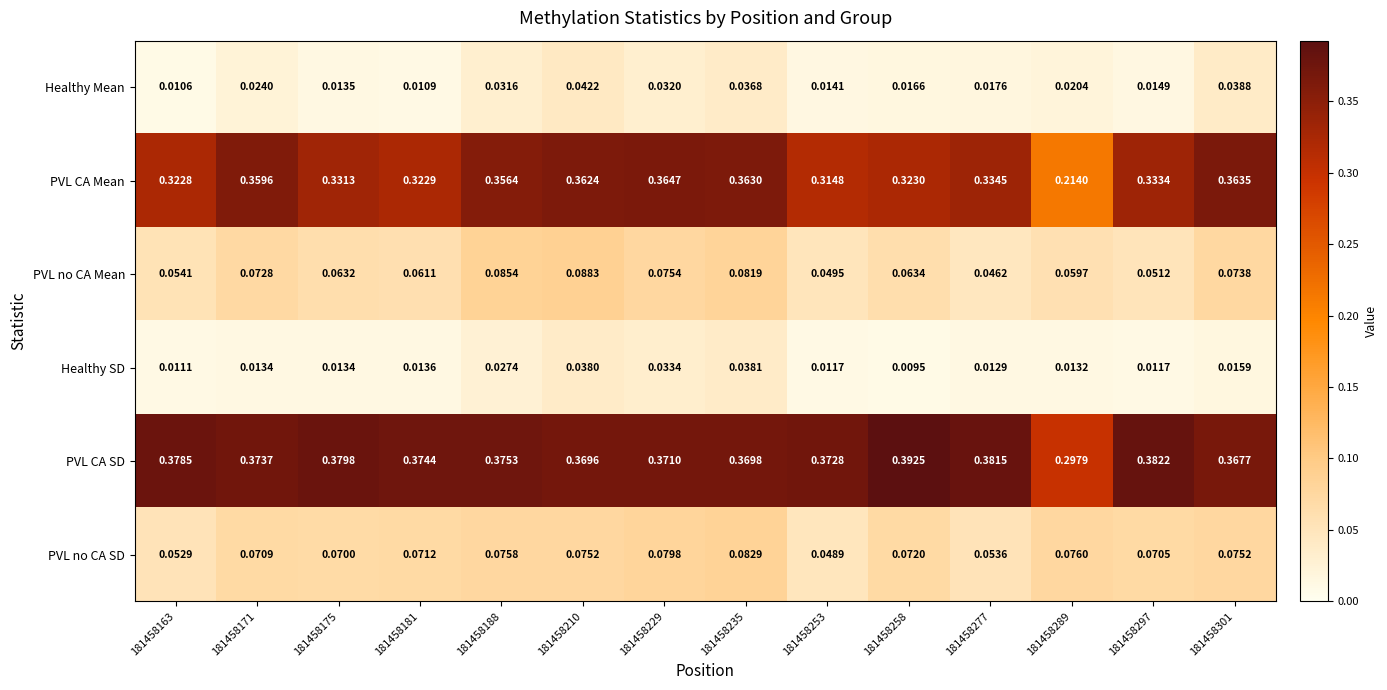

Which series changed the most between 181458188 and 181458277?

PVL no CA Mean